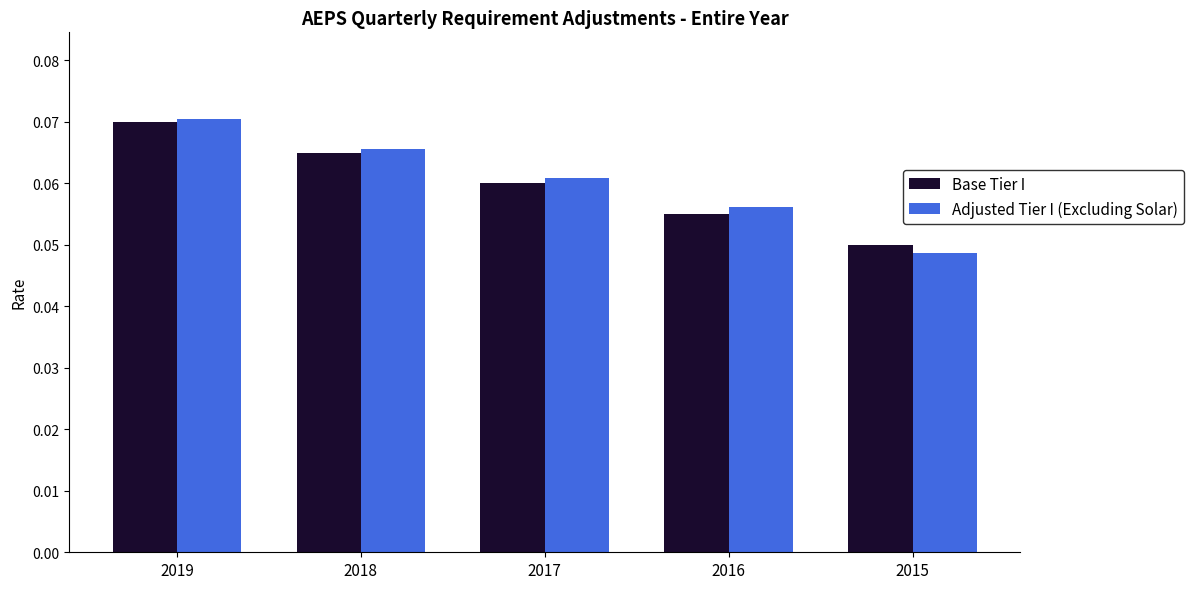

True or false: Base Tier I has a value of 0.0 at 2015.

False